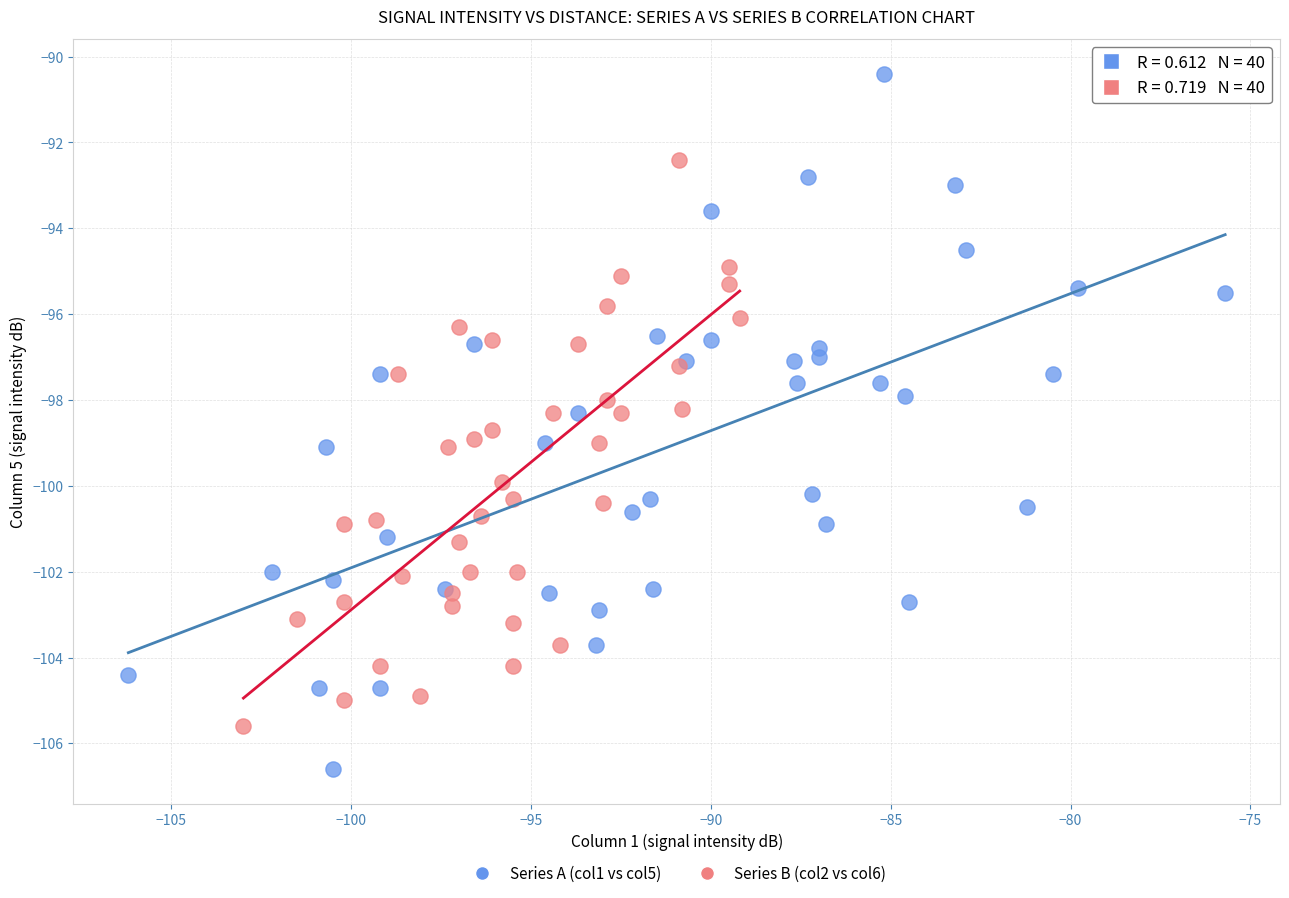

Which series has the largest Y range (max minus min)?

Series A (col1 vs col5)